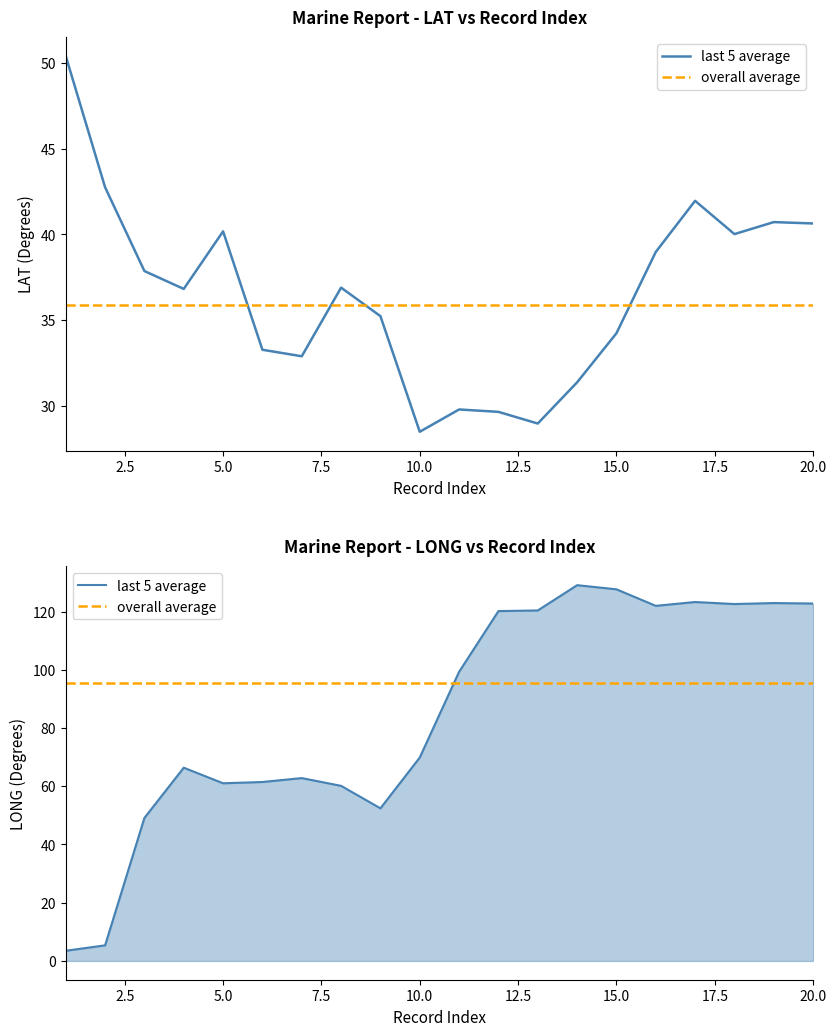

Reading right to left, extract all data points from this chart.

last 5 average: 122.8	122.9	122.6	123.3	122.0	127.6	129.1	120.4	120.2	99.3	69.9	52.4	60.1	62.8	61.5	61.0	66.4	49.1	5.3	3.5
overall average: 95.3	95.3	95.3	95.3	95.3	95.3	95.3	95.3	95.3	95.3	95.3	95.3	95.3	95.3	95.3	95.3	95.3	95.3	95.3	95.3